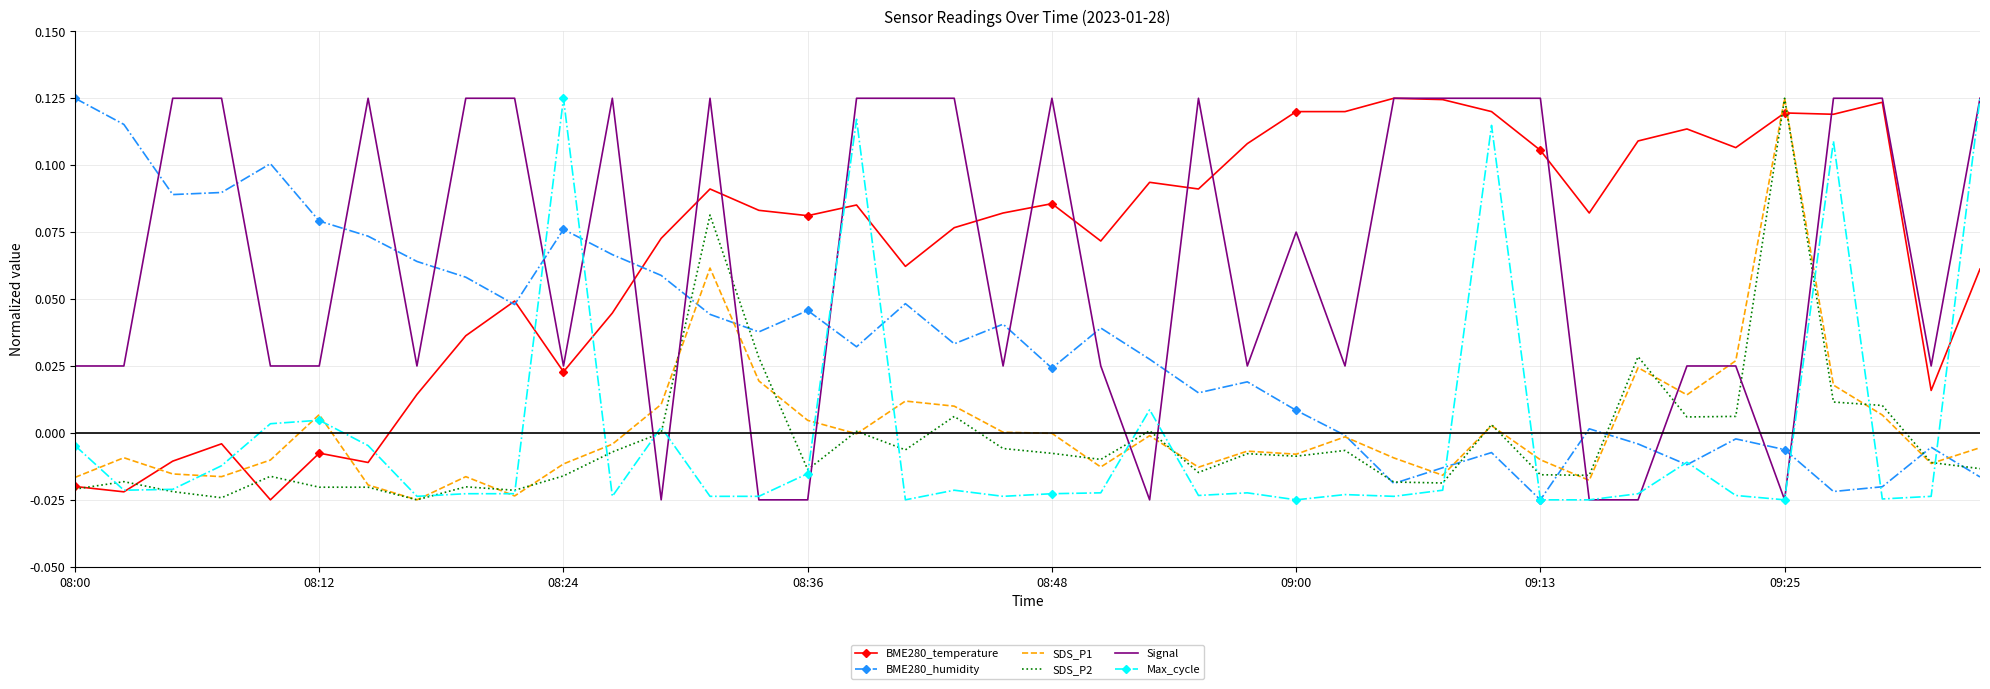

Which series ends up on top after the final intersection of Signal and BME280_humidity?

Signal